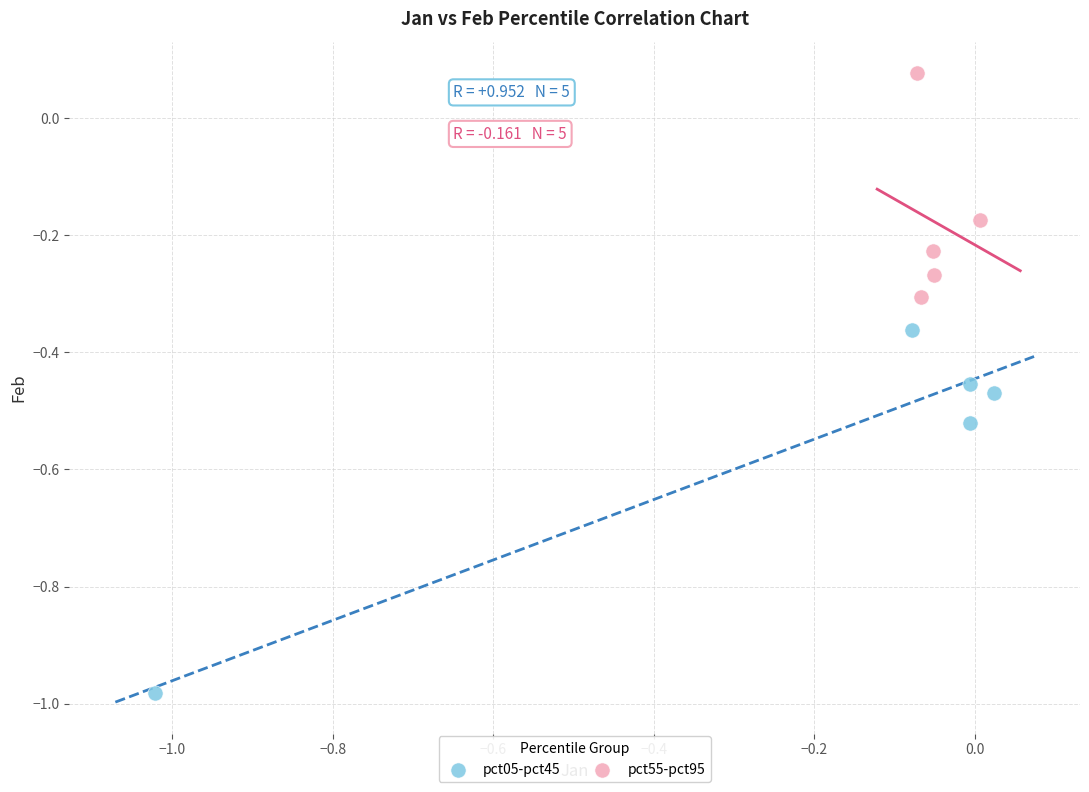

Which series contains the lowest Y value?

pct05-pct45